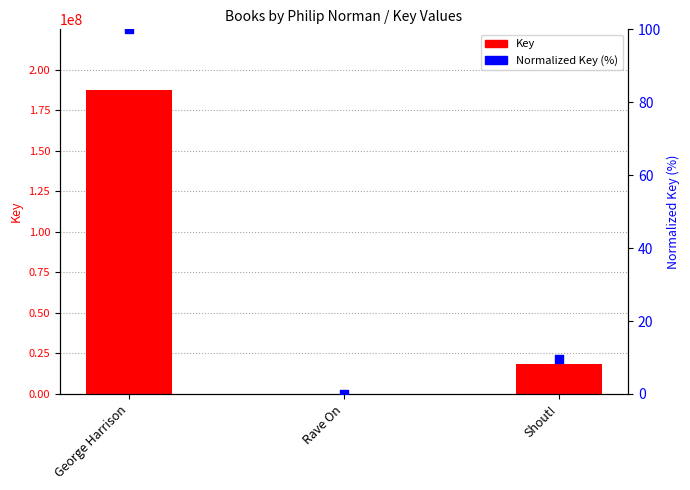

What are all the series names shown in the legend?

Key, Normalized Key (%)